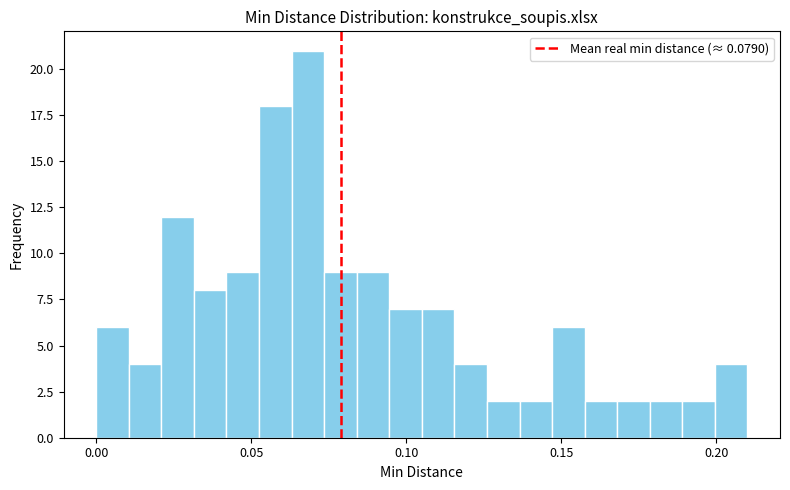

Read against the x-axis, roughly where is the centre of the tallest bar?

0.070